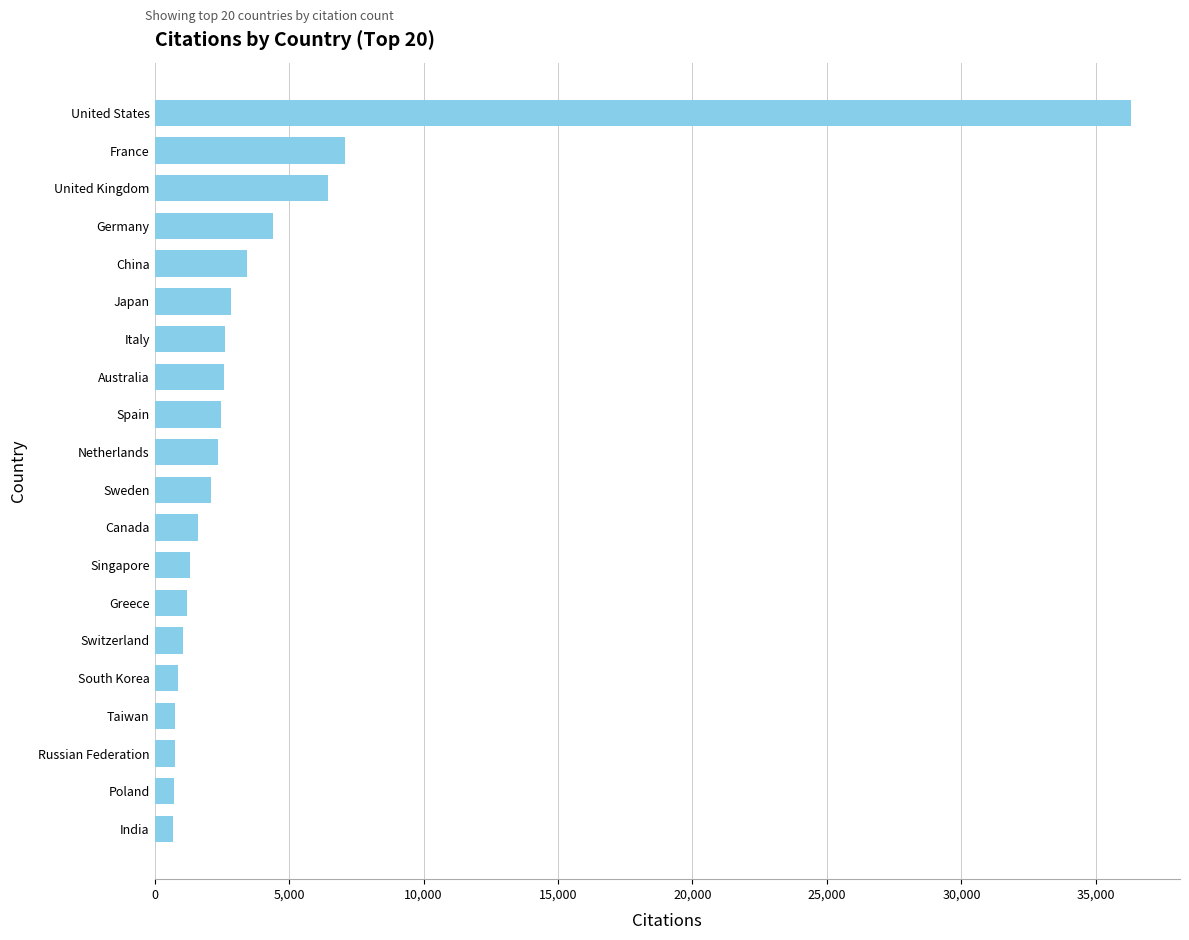

The value at China is 3427. True or false?

True